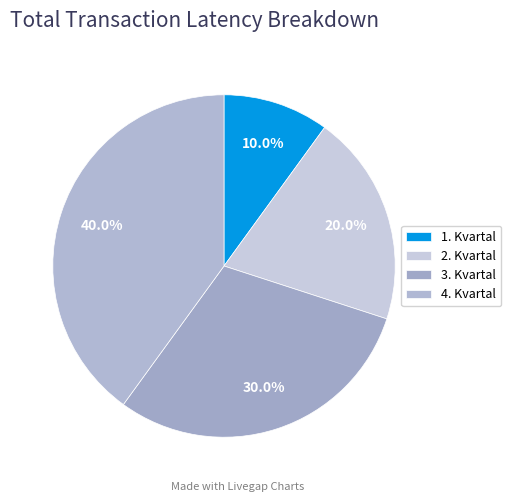

How many slices are in this pie chart?

4